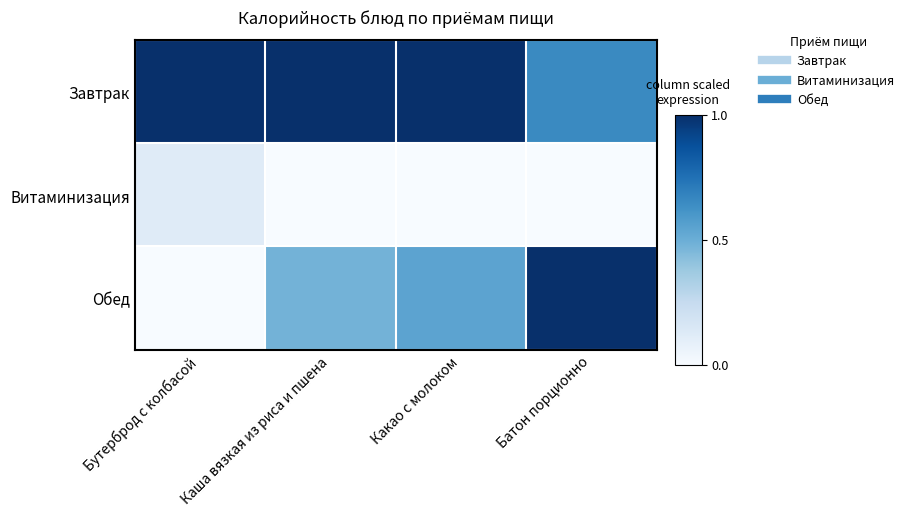

How many distinct data groups are displayed?

3